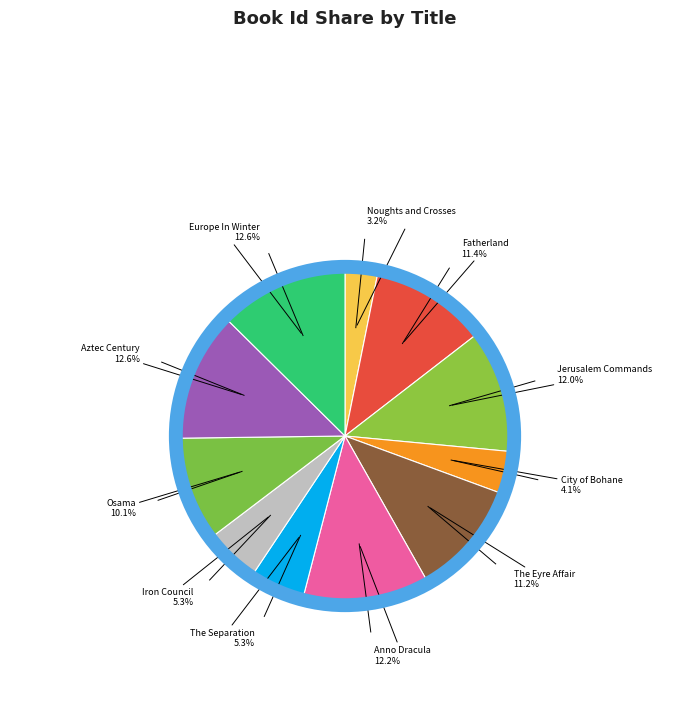

To the nearest percent, what is the combined percentage of The Separation and Anno Dracula?

18%